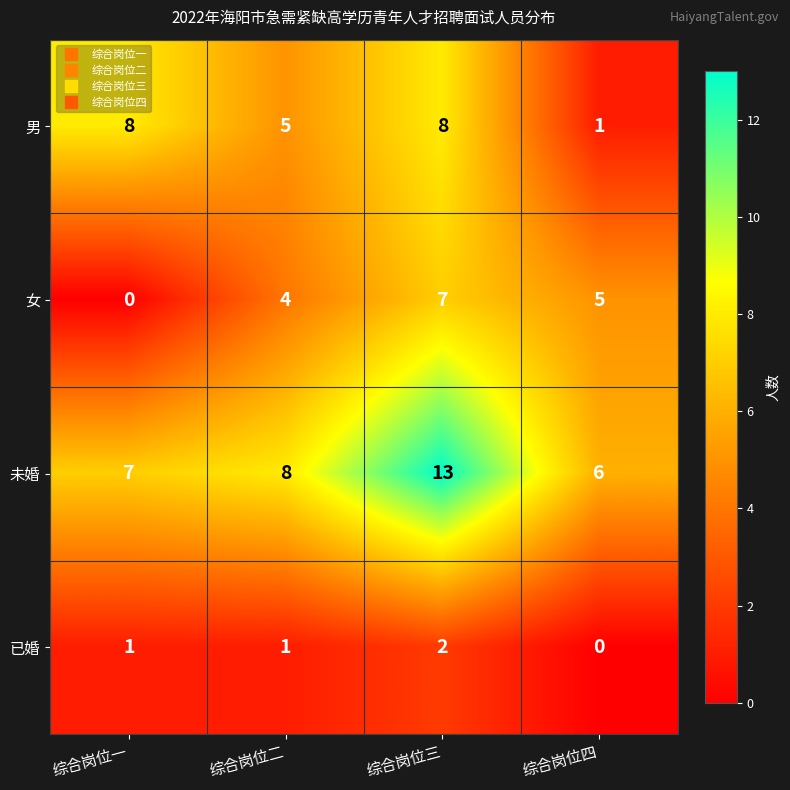

True or false: 已婚 has a value of 1 at 综合岗位一.

True